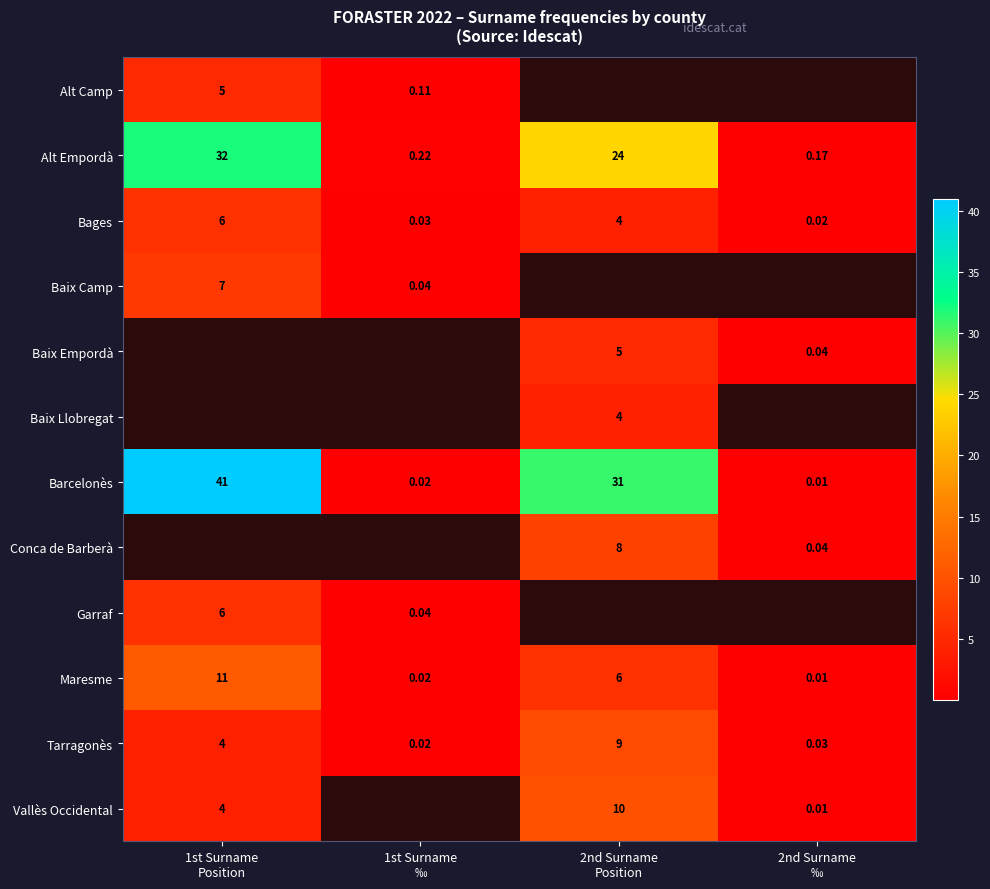

Which category has the highest value across all series?

1st Surname
Position